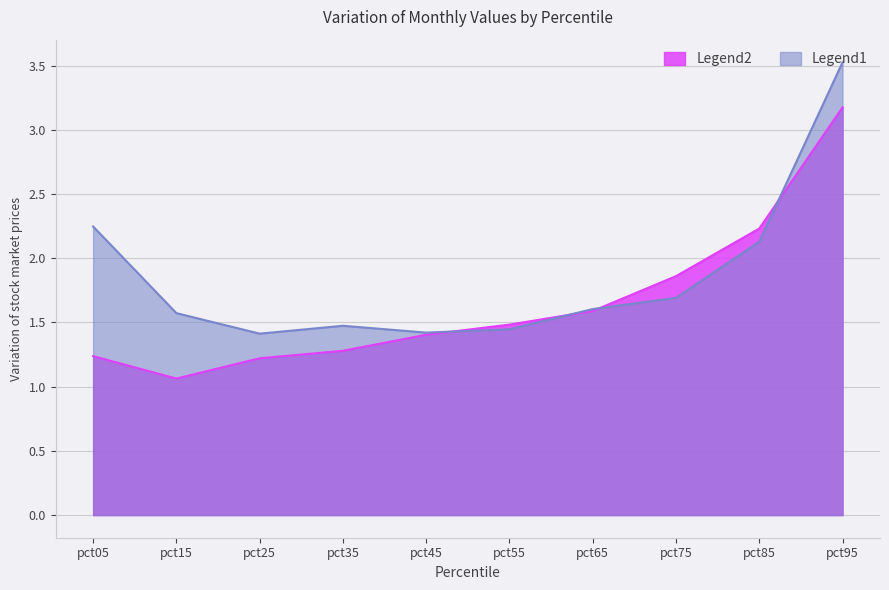

At which category is the sum across all series the highest?

pct95